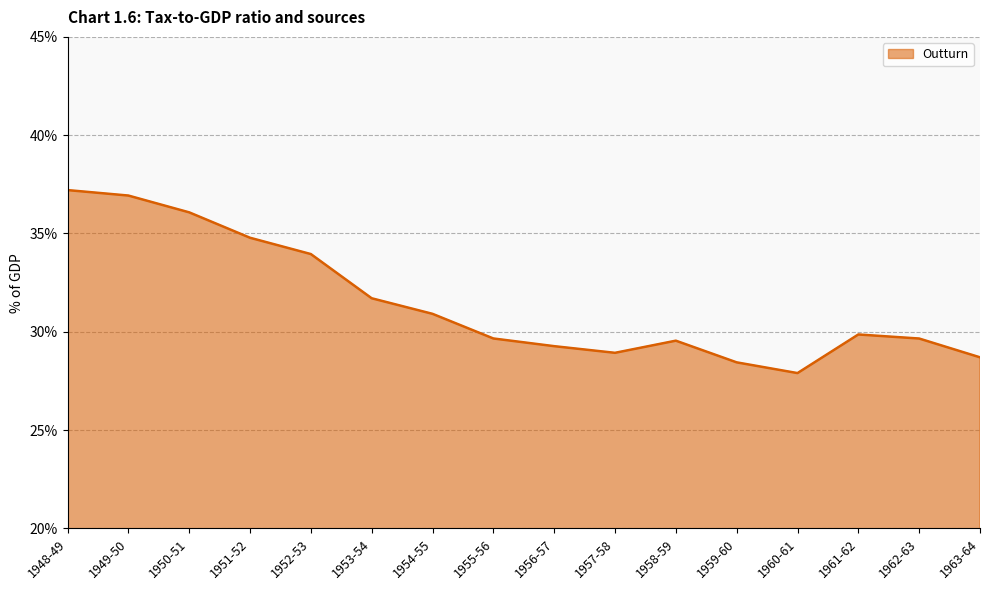

What is the average value?

31.5